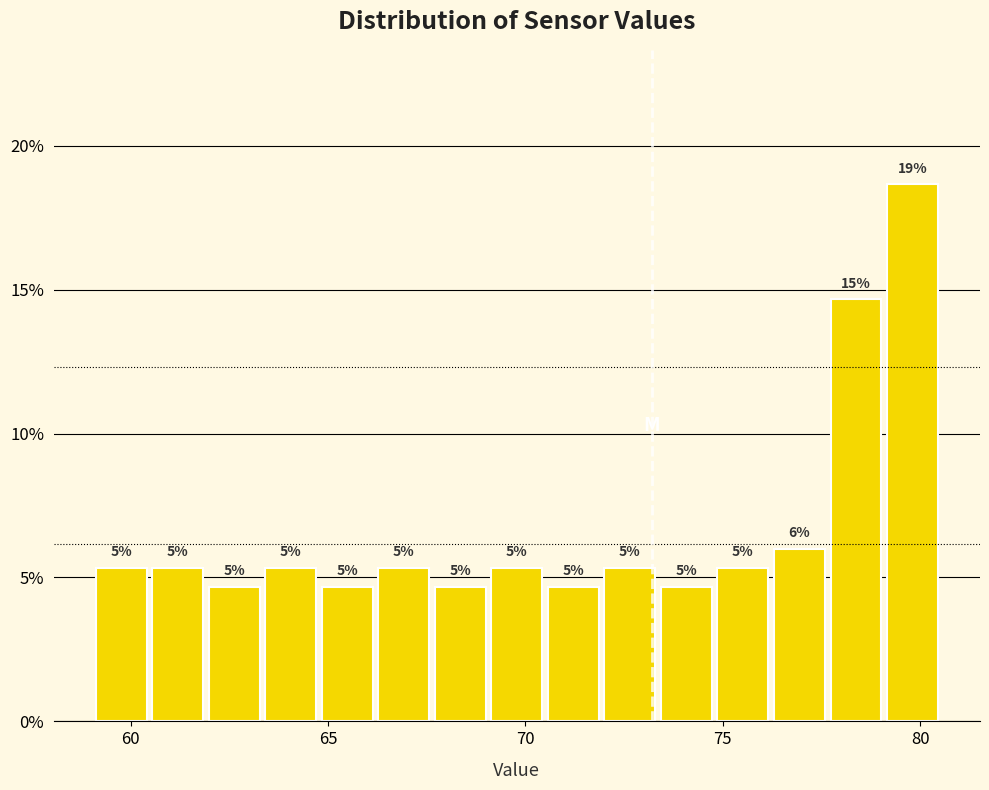

Around what value on the x-axis is the tallest bar? Give the approximate position of its centre, as read against the axis.

80.0